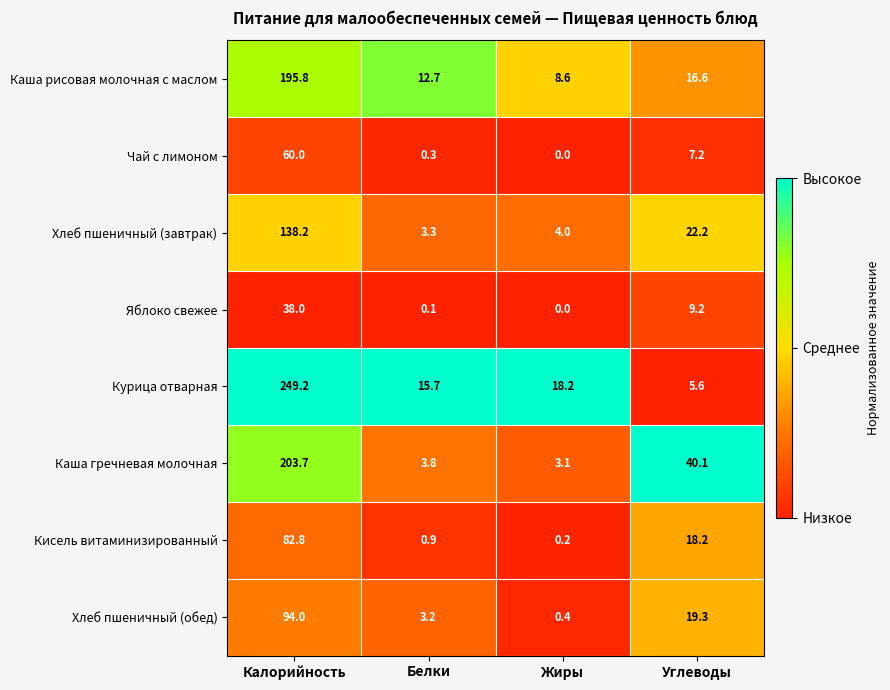

What is the total value across all series at Жиры?

34.5